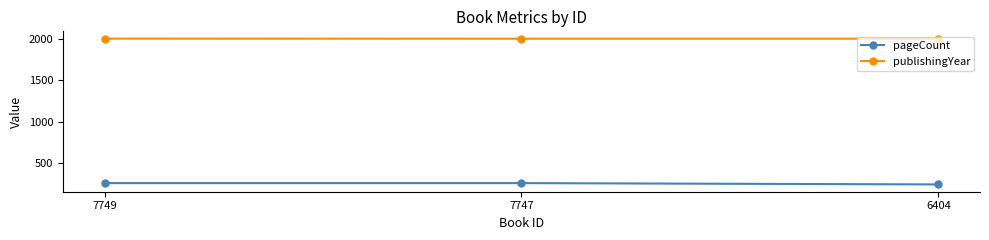

What is the difference between the highest and lowest values at 6404?

1765